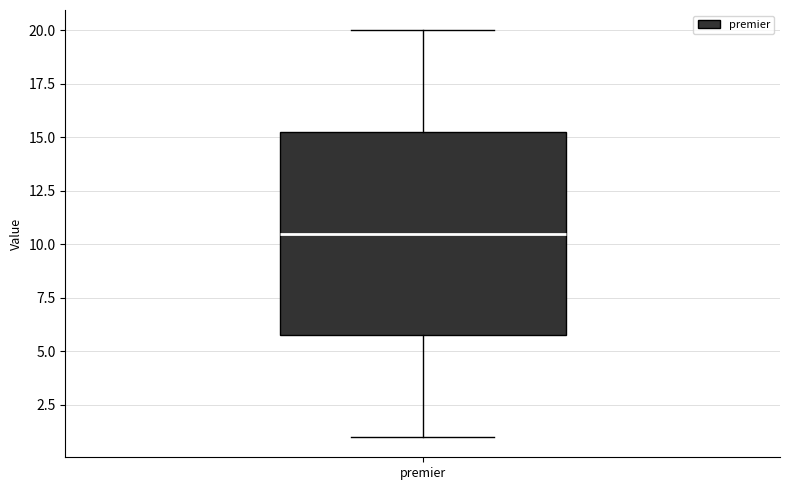

Read this box plot against the y-axis: the position of the median line, the range covered by the box, and the ends of both whiskers. The values are not printed on the chart, so give them approximately, as read against the axis.

median 10.5, box 6.0 to 15.5, whiskers 1.0 to 20.0